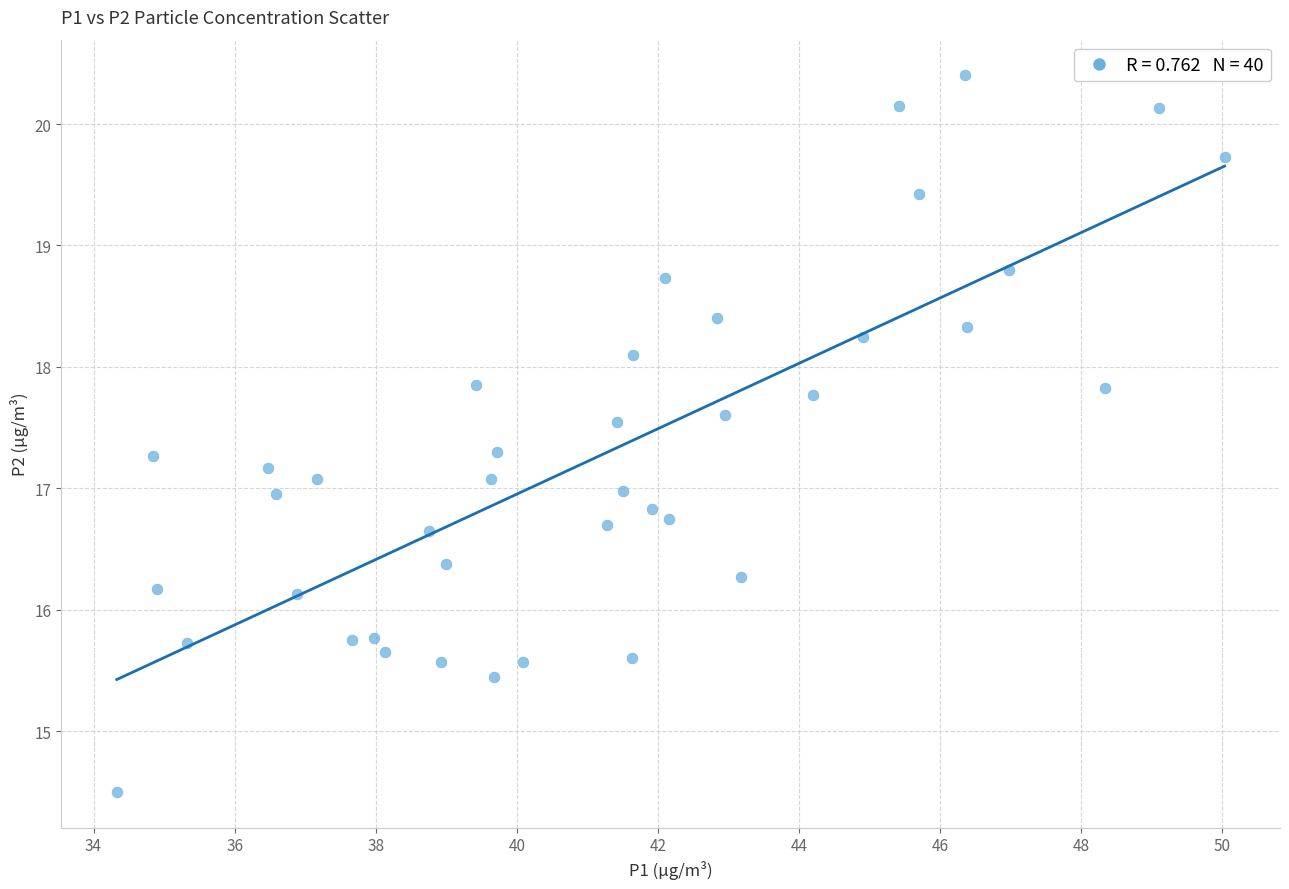

What is the range of X values (max minus min)?

15.7